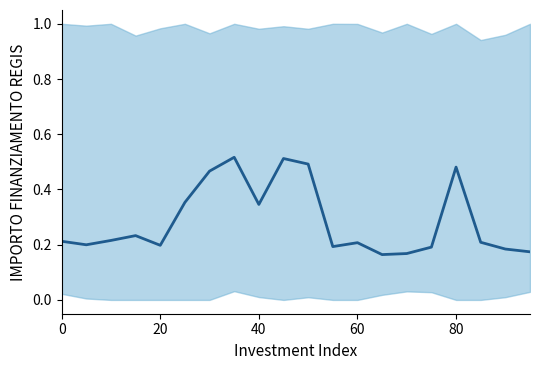

What is the approximate value at 20?

0.2